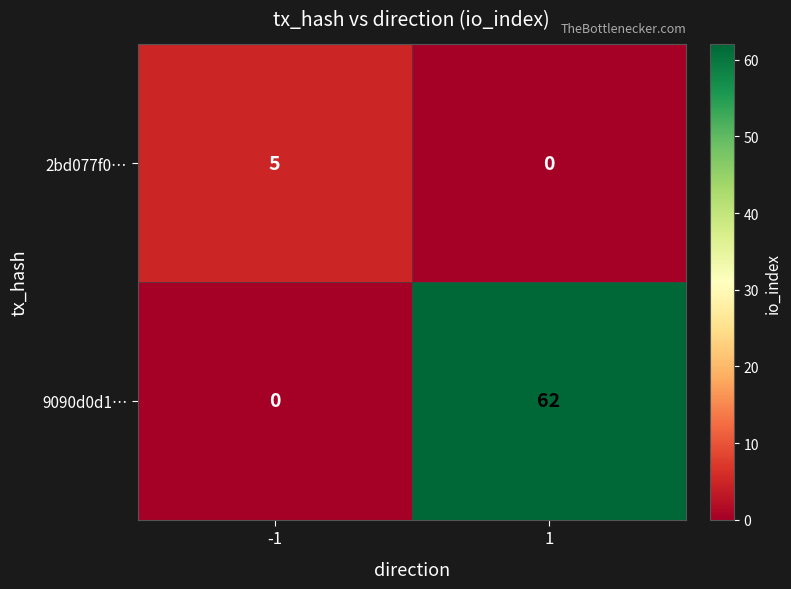

True or false: 2bd077f0… has a value of 2 at 1.

False